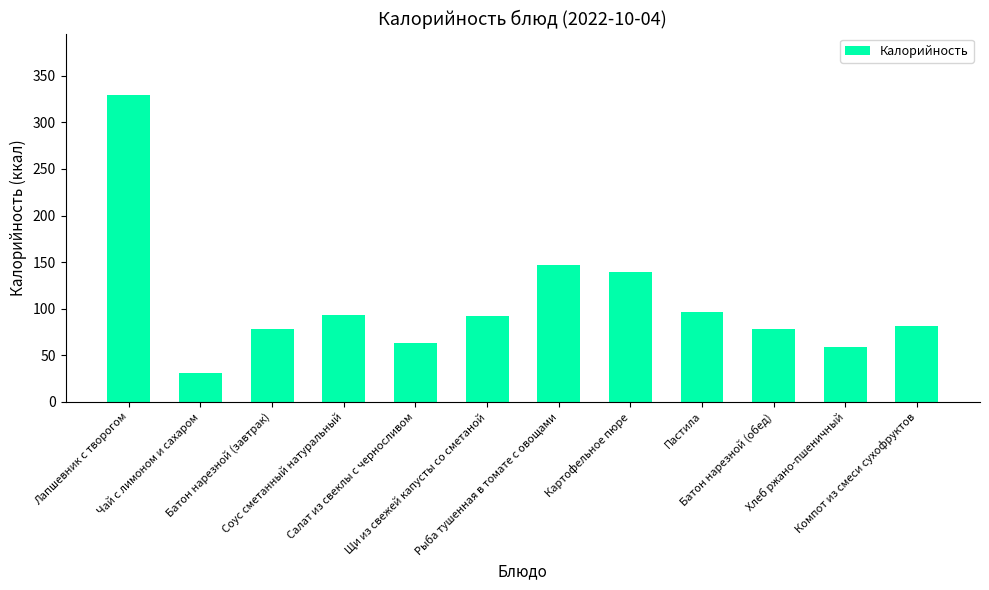

What is the difference between the second highest and minimum values?

116.6